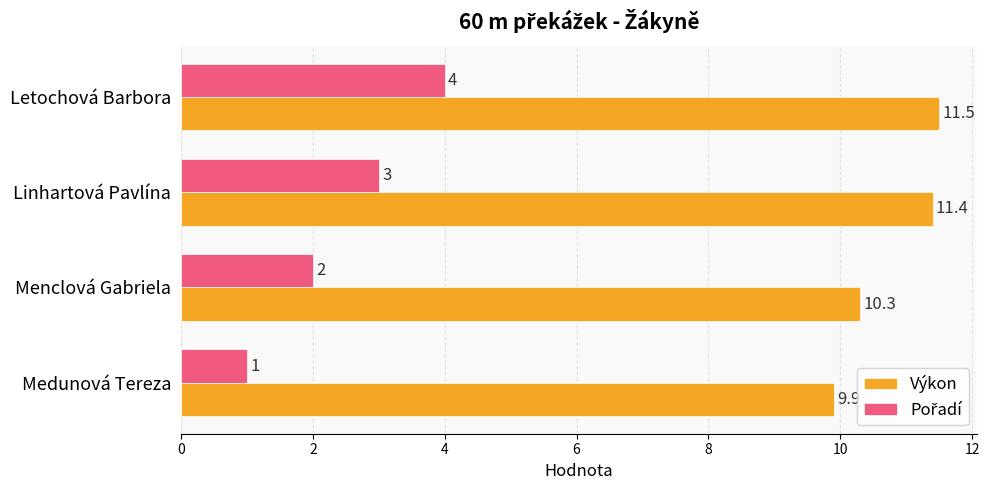

What is the smallest value displayed?

1.0